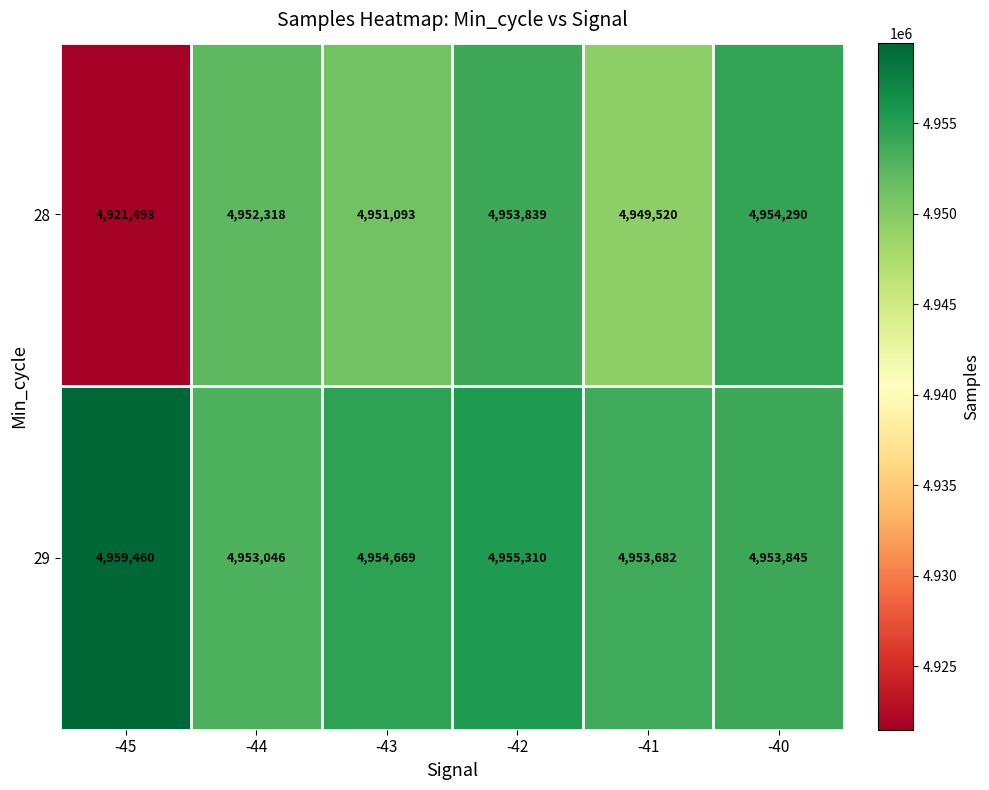

Which label corresponds to the largest value in the chart?

-45